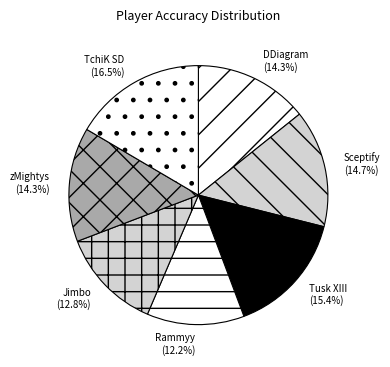

To the nearest percent, what is the average slice percentage?

14%